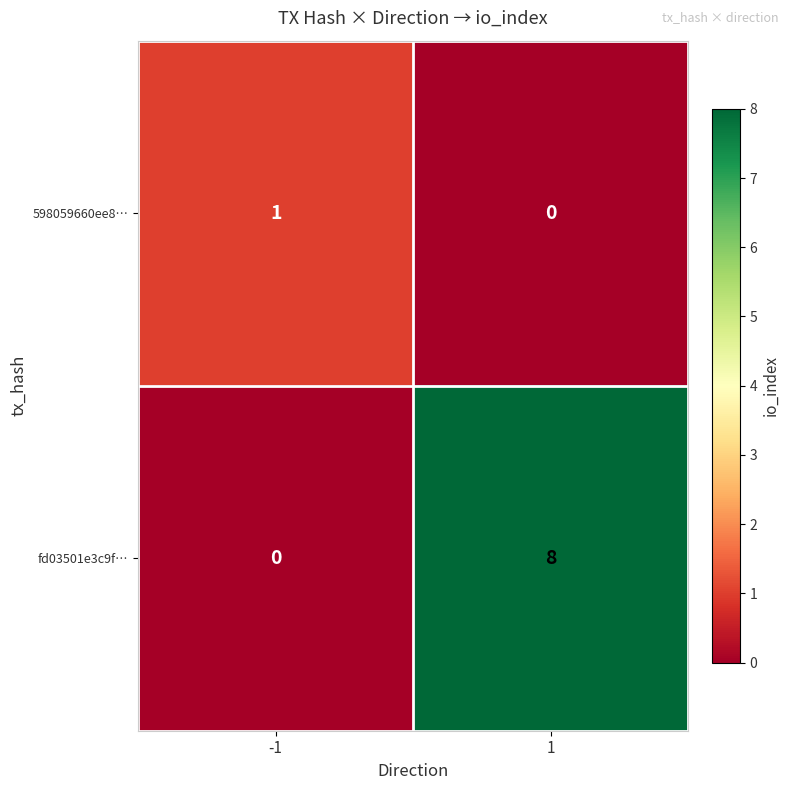

The value of fd03501e3c9f… at 1 is 8. True or false?

True